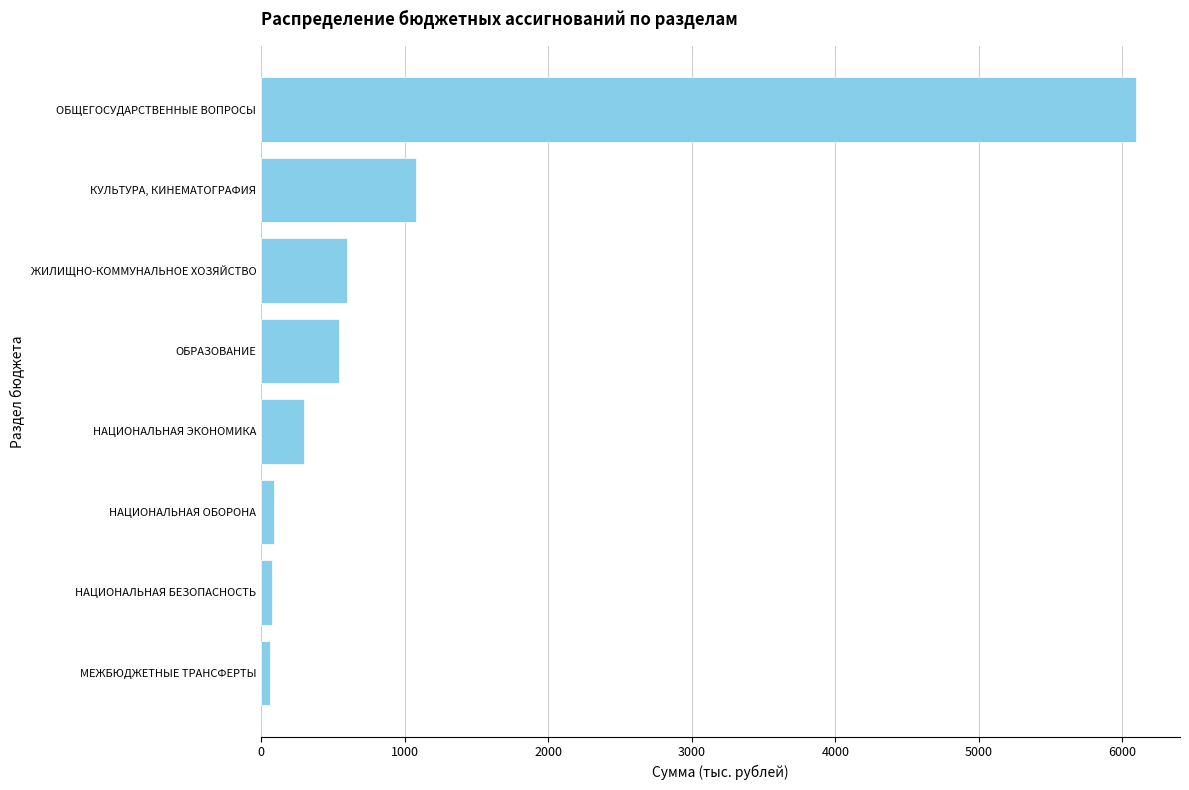

What is the smallest value displayed?

62.8